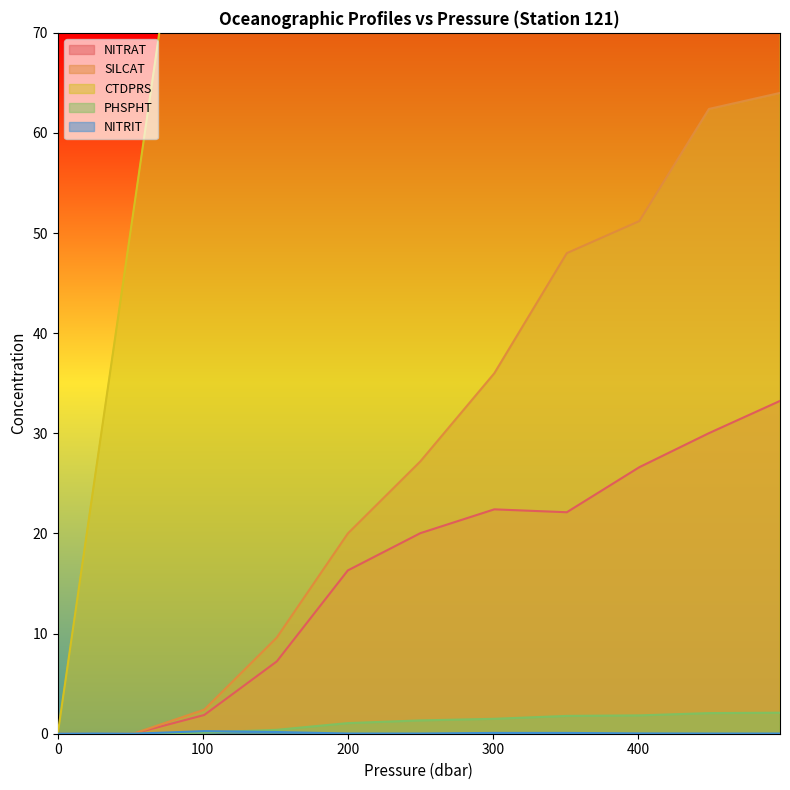

Between 26.0 and 449.0, which series saw the biggest shift?

CTDPRS